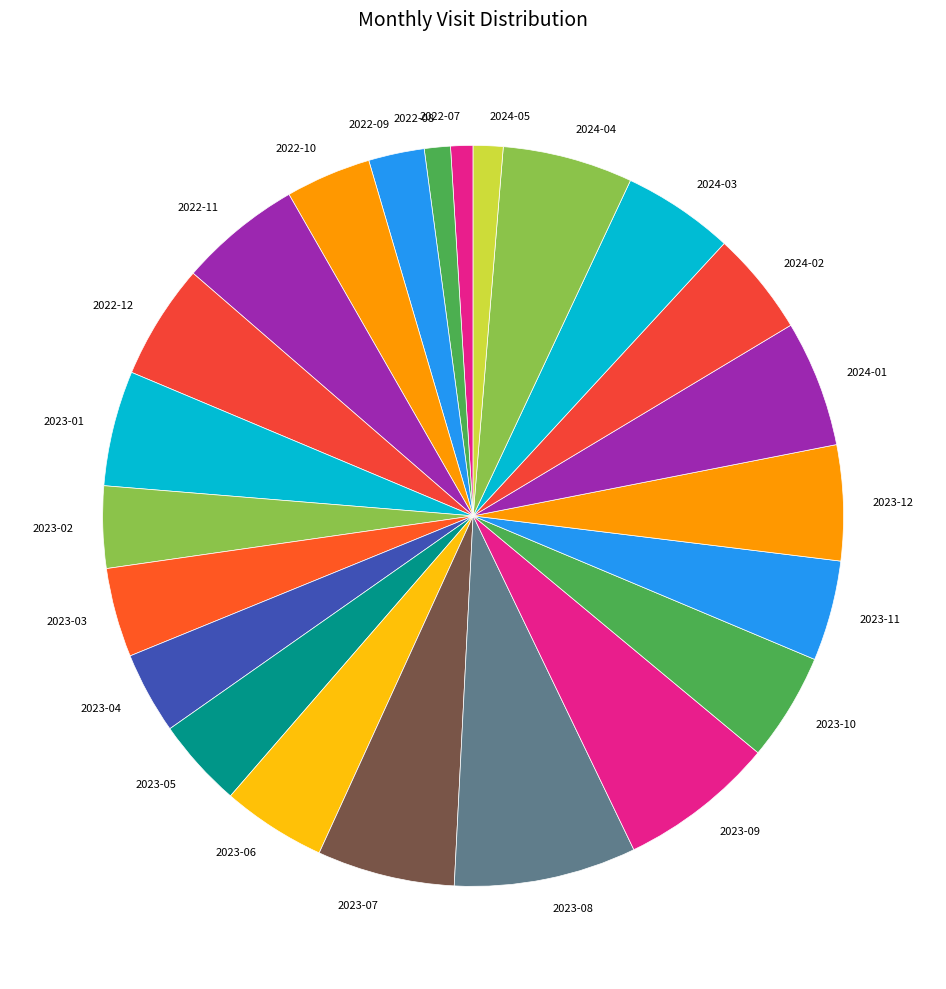

Is it true that 2022-11 is 5% of the pie?

True